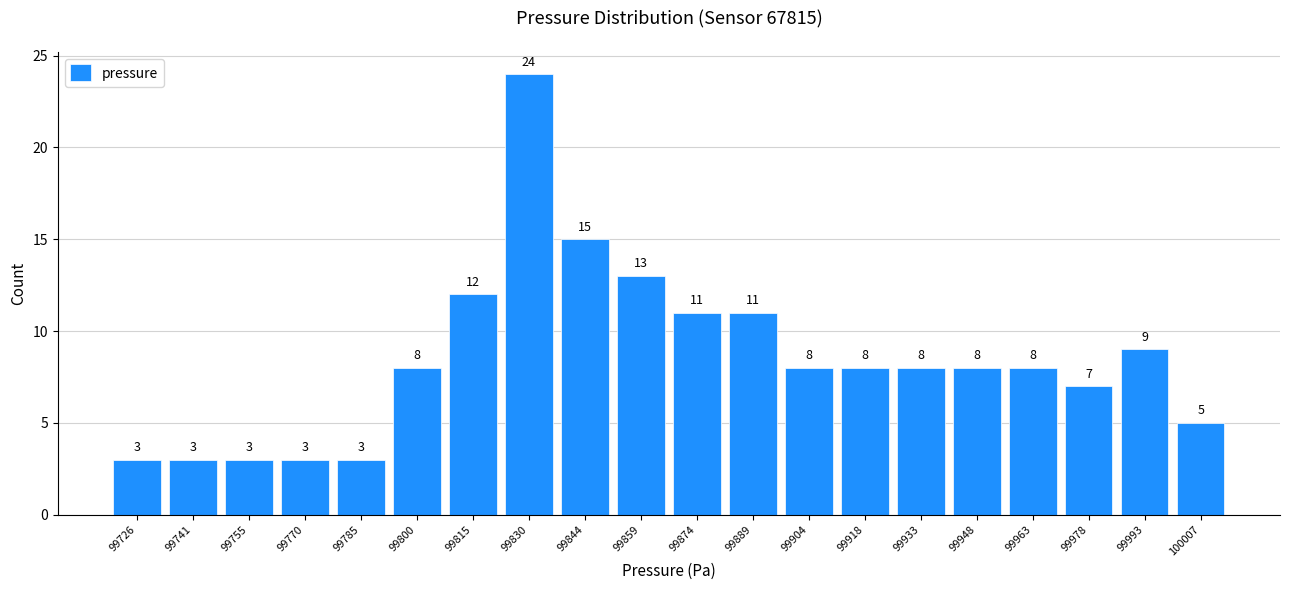

Reading left to right, list every bar in this chart as the range it spans on the x-axis followed by its height. The bar edges are not printed on the chart, so give them approximately, as read against the axis.

99718 to 99734: 3
99734 to 99748: 3
99748 to 99764: 3
99764 to 99778: 3
99778 to 99792: 3
99792 to 99808: 8
99808 to 99822: 12
99822 to 99838: 24
99838 to 99852: 15
99852 to 99868: 13
99868 to 99882: 11
99882 to 99896: 11
99896 to 99912: 8
99912 to 99926: 8
99926 to 99942: 8
99942 to 99956: 8
99956 to 99970: 8
99970 to 99986: 7
99986 to 100000: 9
100000 to 100016: 5